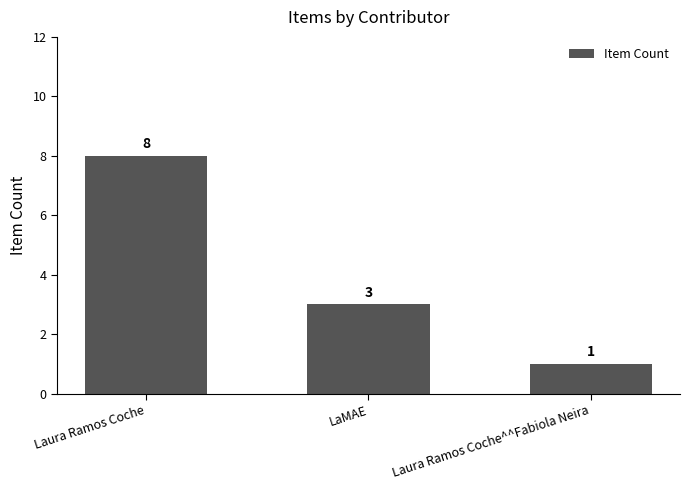

Reading left to right, what are all the values shown in this chart?

Laura Ramos Coche=8	LaMAE=3	Laura Ramos Coche^^Fabiola Neira=1